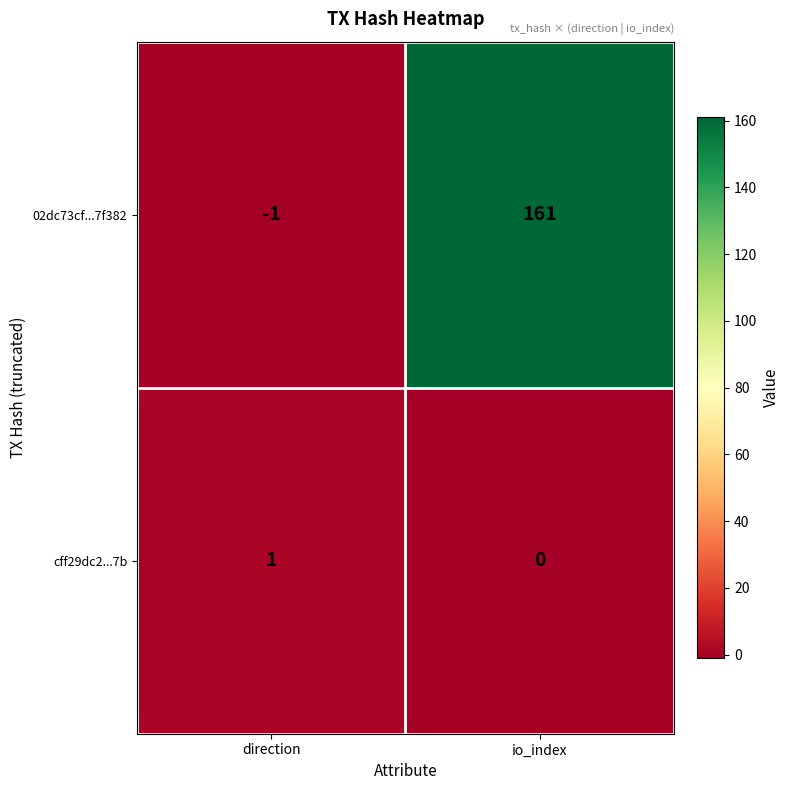

Which series changed the most between direction and io_index?

02dc73cf...7f382